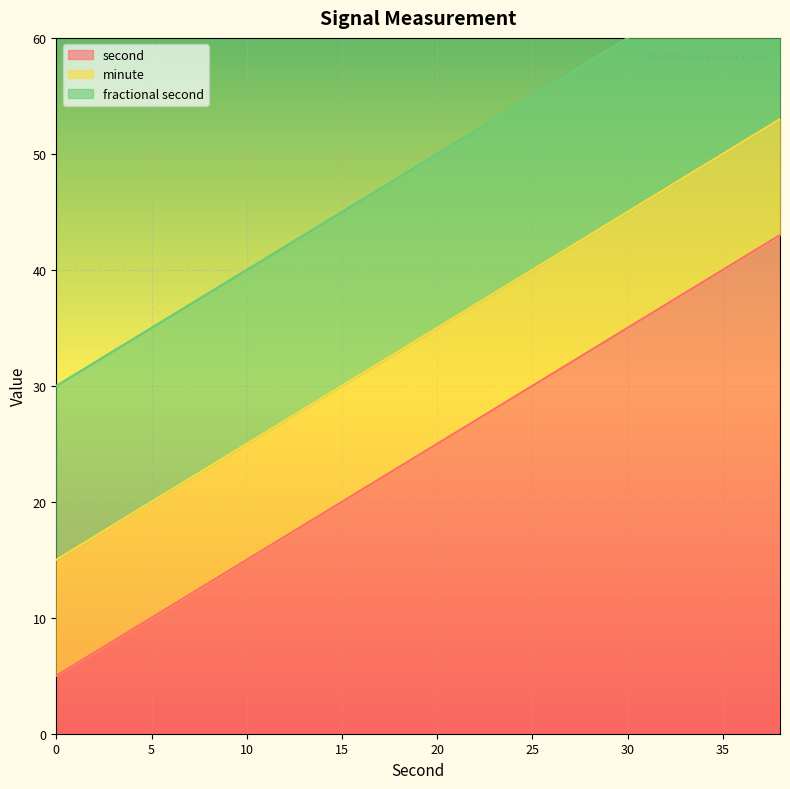

The second series shows 8 at 10. True or false?

False